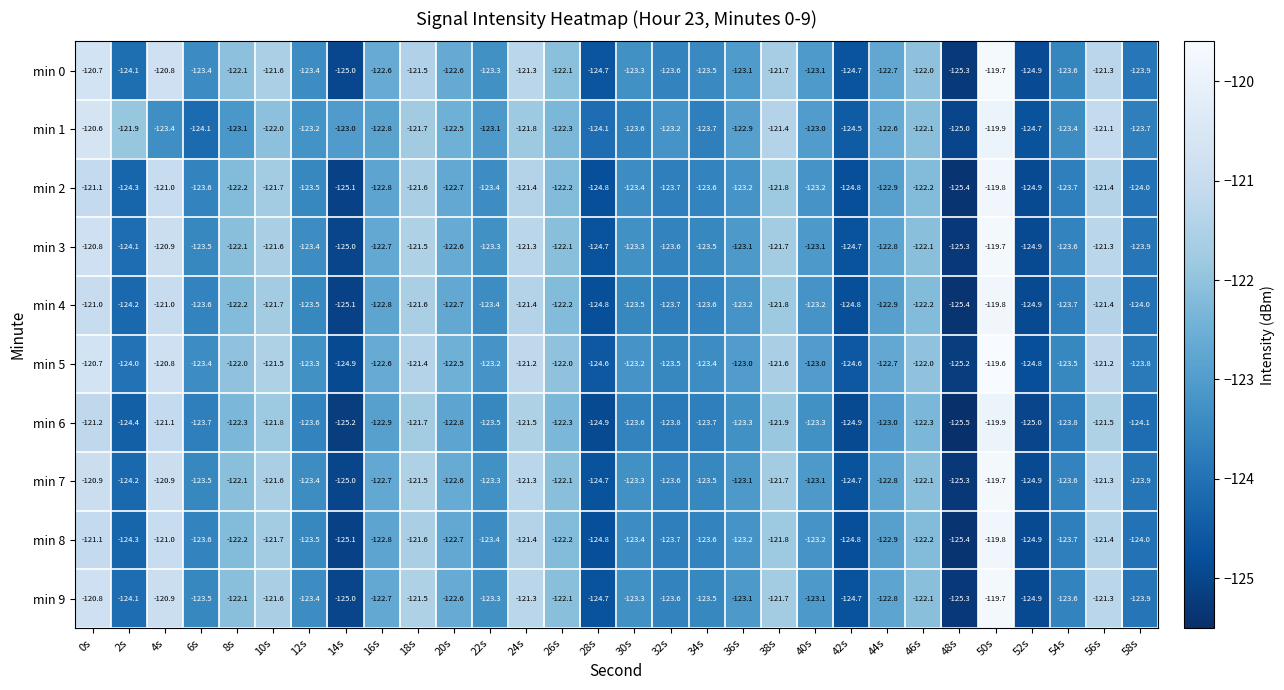

True or false: min 2 has a value of -185.4 at 54s.

False